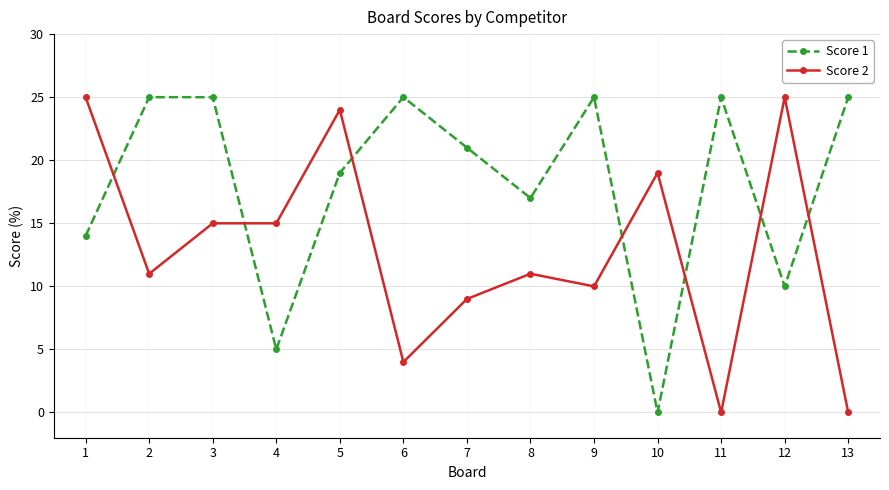

What is the value of the Score 2 point at the 3rd from the left?

15